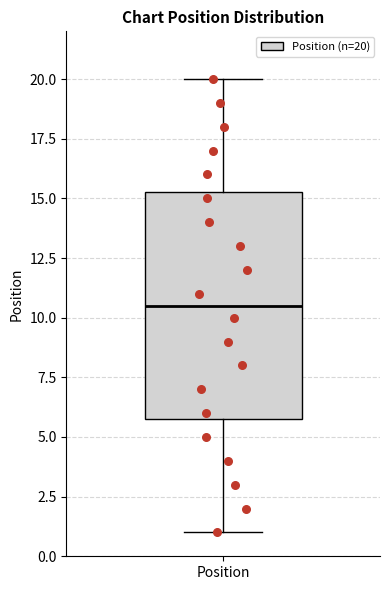

Transcribe this box plot: give where the median line is, the range the box spans, and where the two whiskers end, as read against the y-axis. The values are not printed on the chart, so give them approximately, as read against the axis.

median 10.5, box 6.0 to 15.5, whiskers 1.0 to 20.0